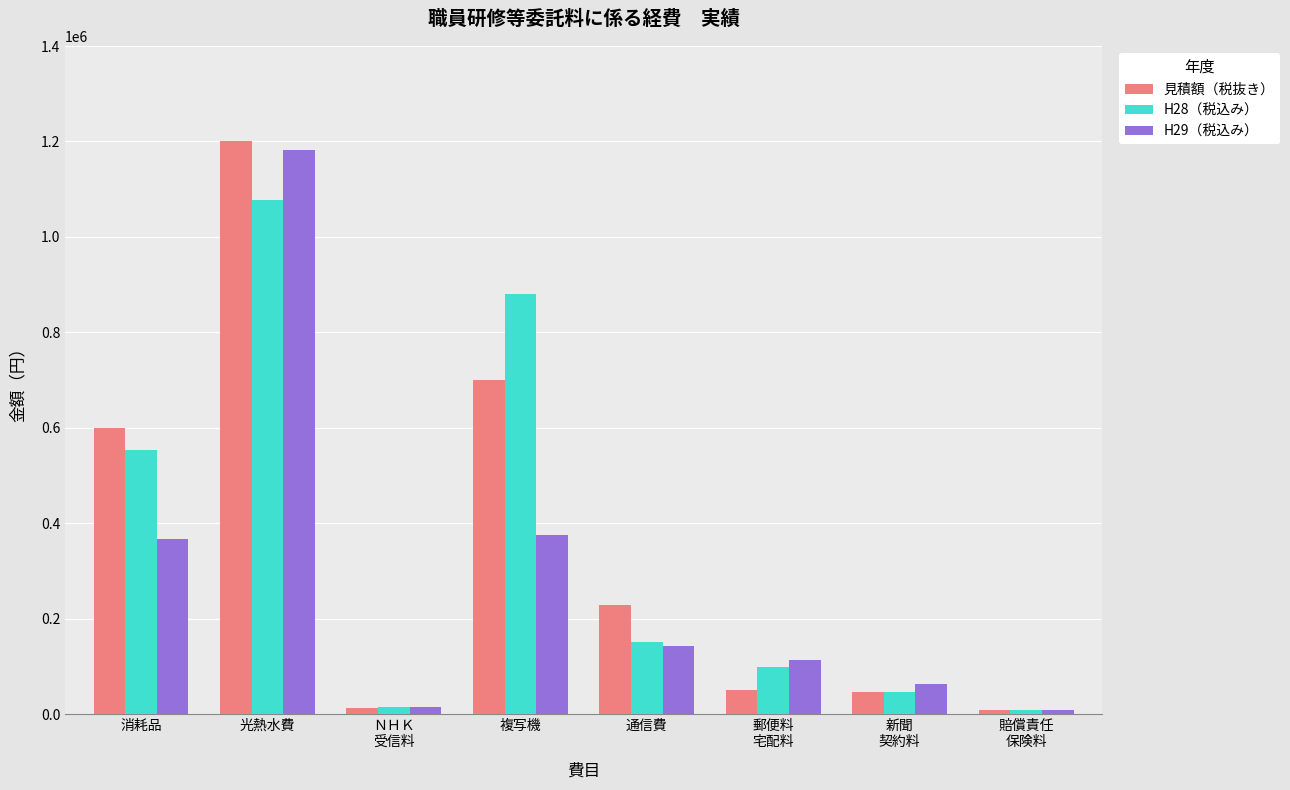

Is the value of H28（税込み） at 複写機 greater than the value of H29（税込み） at 通信費?

Yes